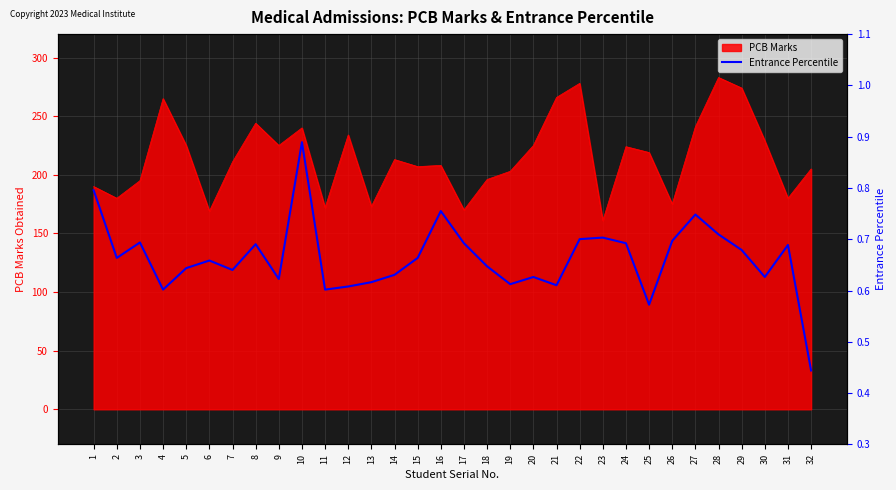

Where is the first local minimum?

2